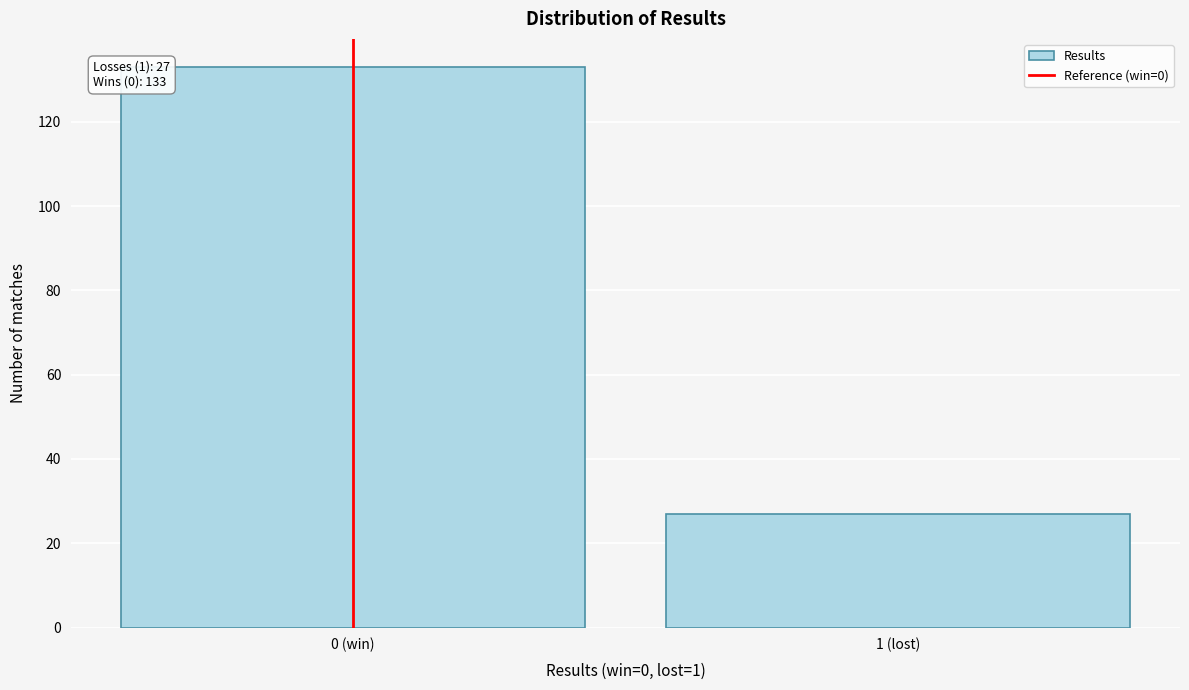

Reading left to right, transcribe all the data shown in this chart.

0 (win)=133	1 (lost)=27